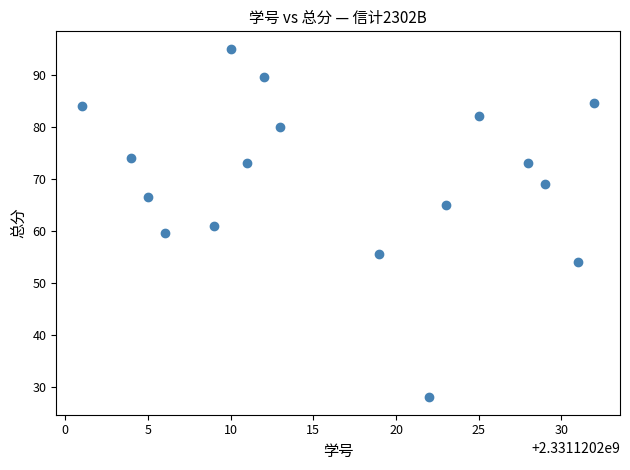

What is the range of Y values (max minus min)?

67.0